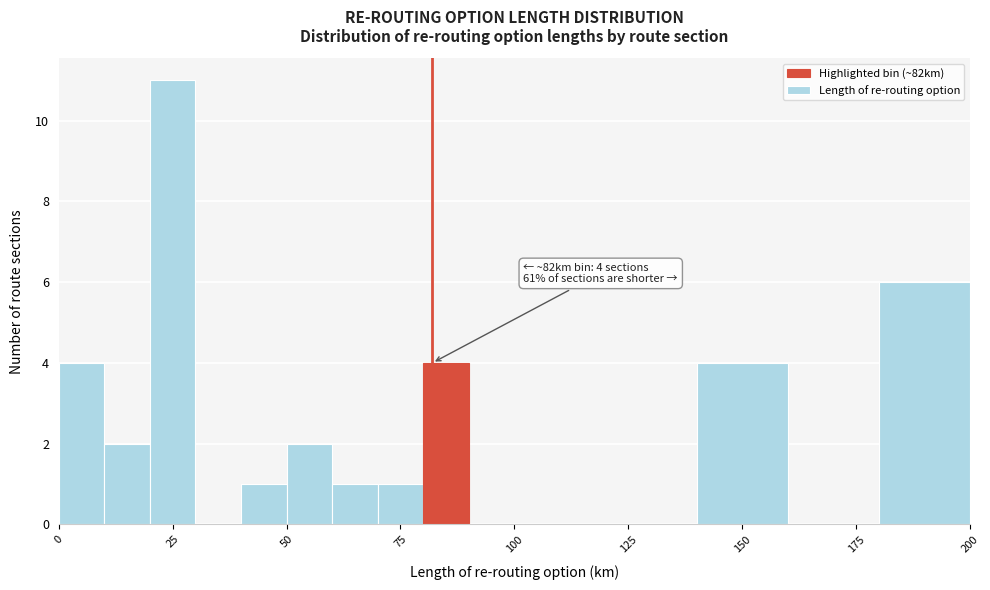

Around what value on the x-axis is the tallest bar? Give the approximate position of its centre, as read against the axis.

25